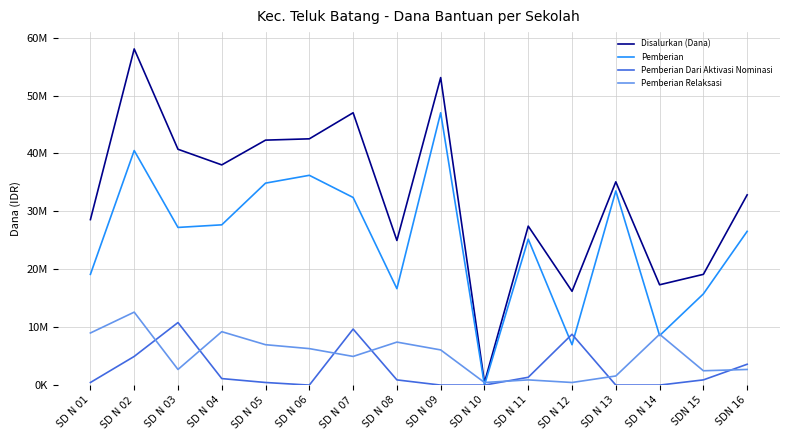

At which category is the sum across all series the highest?

SD N 02